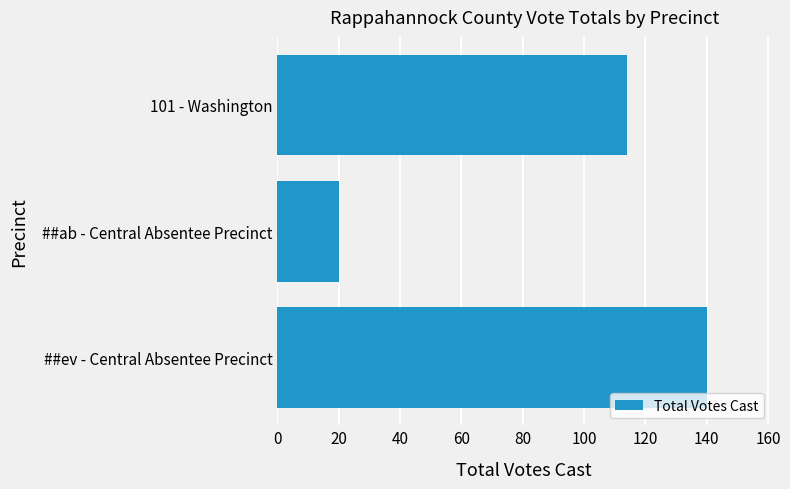

Reading top to bottom, list all the values displayed in this chart.

114	20	140